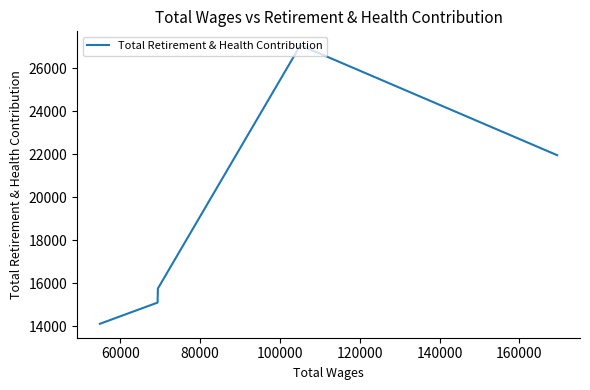

Does the chart have visible grid lines?

No